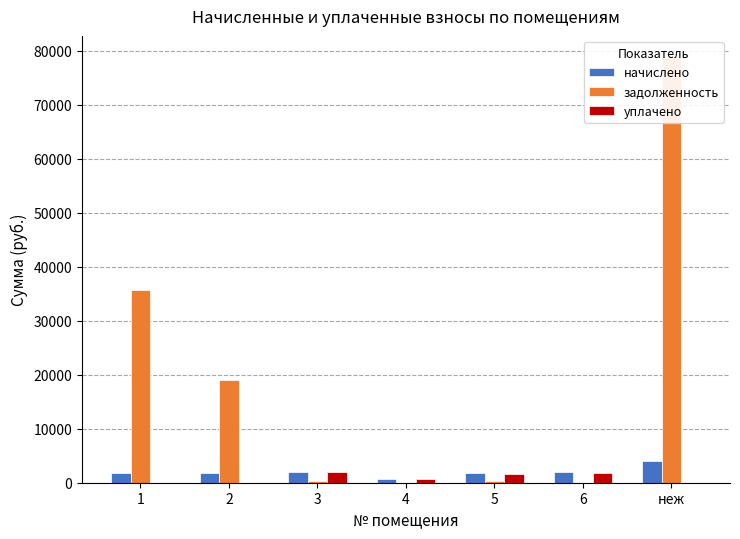

What is the difference between the highest and lowest values at 5?

1570.8